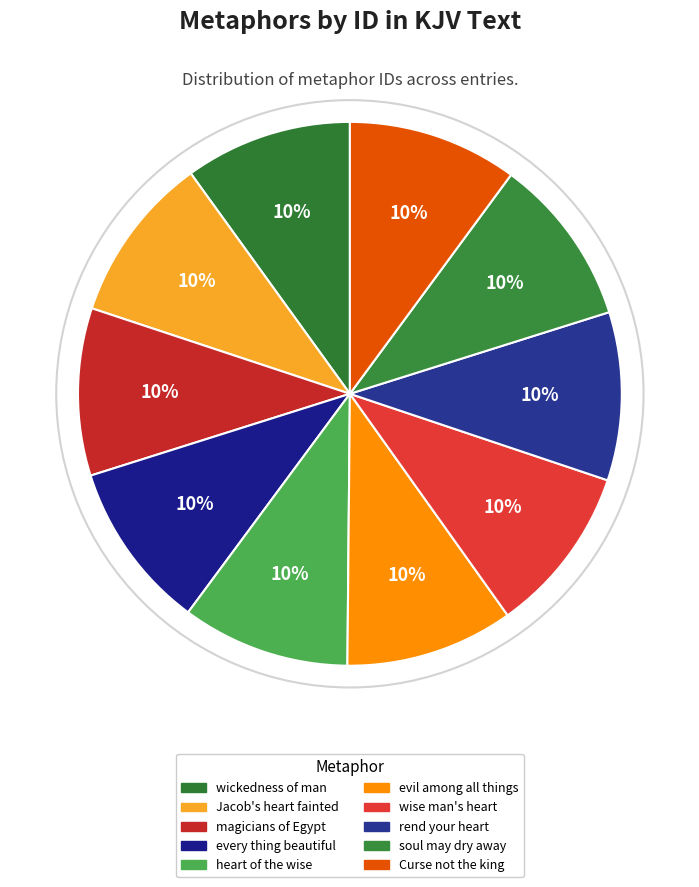

How many segments does this pie chart have?

10